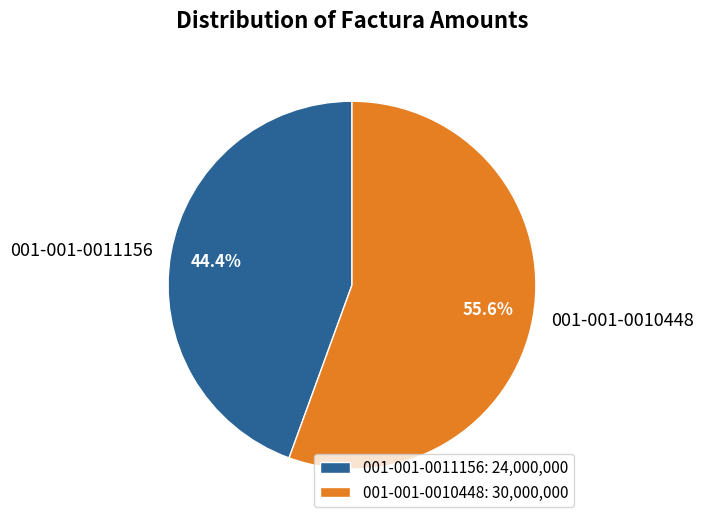

To the nearest percent, what is the average slice percentage?

50%